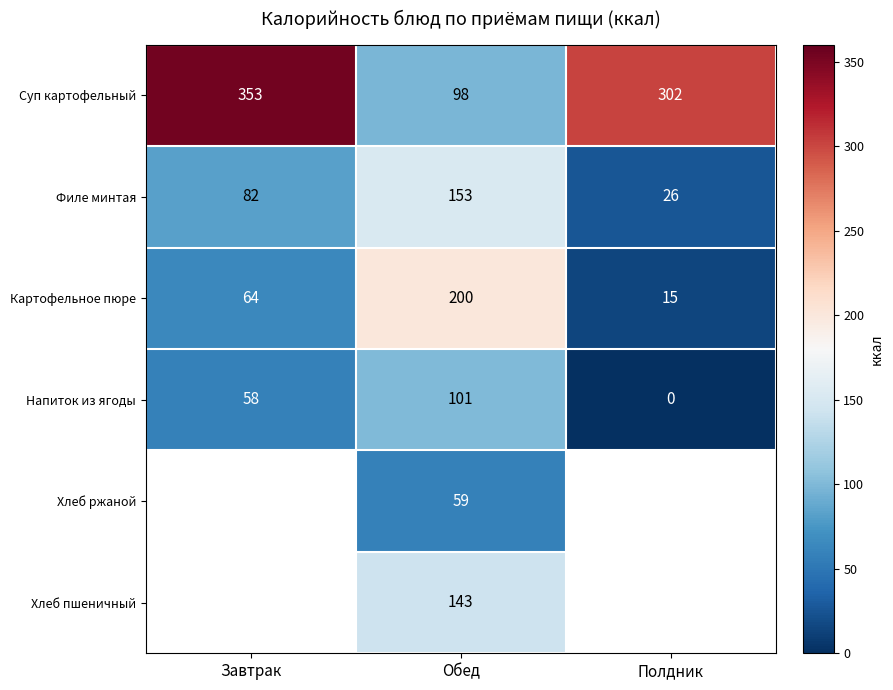

What is the approximate value of Напиток из ягоды at Обед?

101